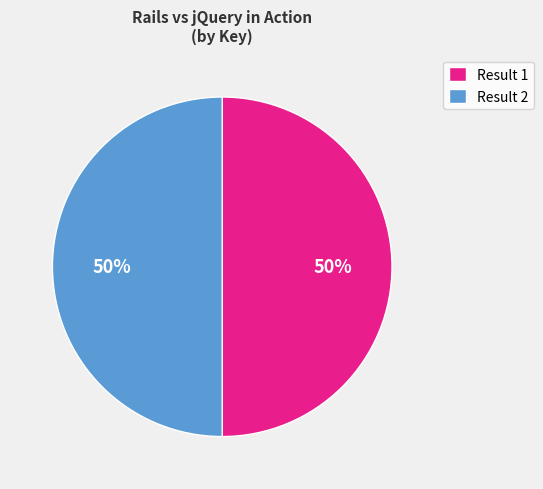

Is the sum of Result 1 and Result 2 greater than half?

Yes